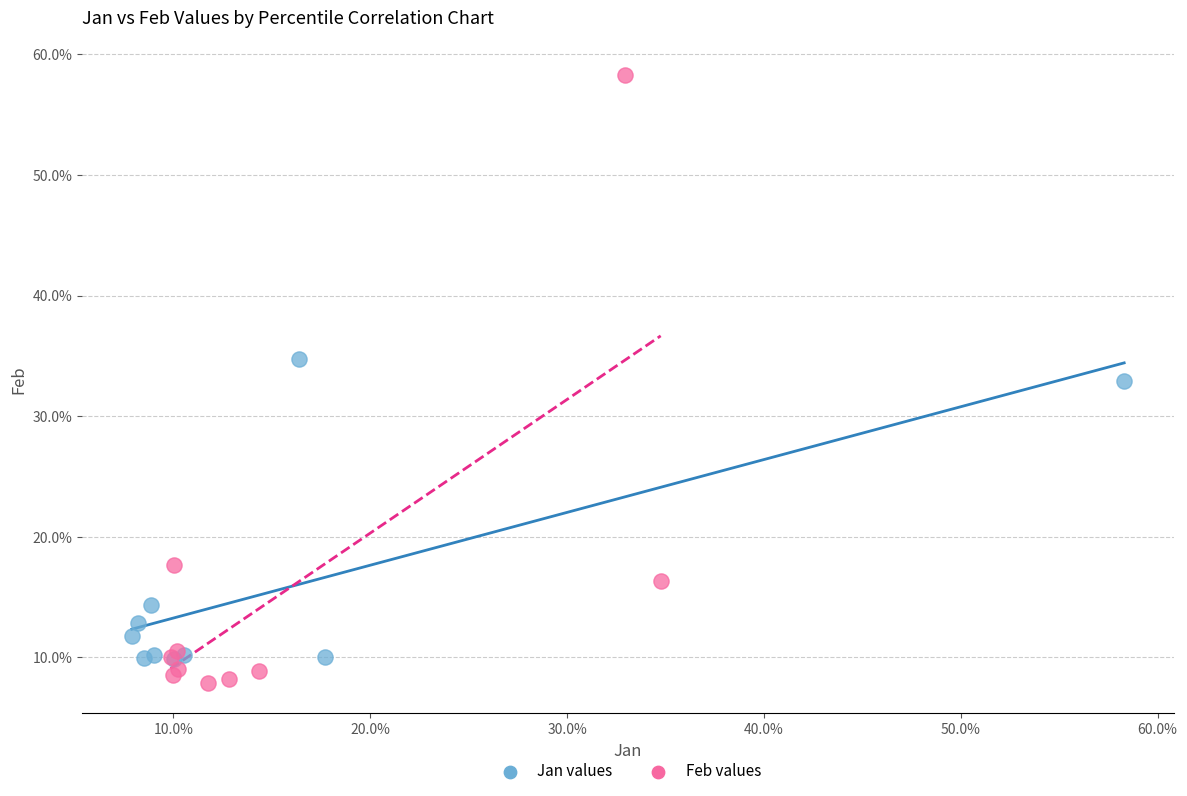

Which series has the largest Y range (max minus min)?

Feb values